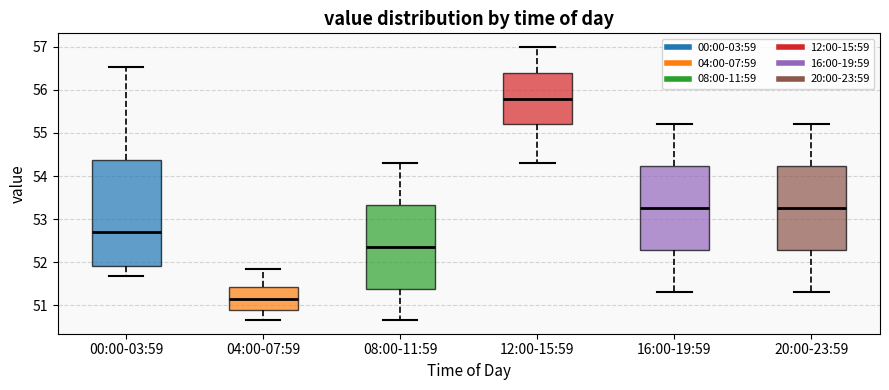

Which box is the tallest, from its lower edge to its upper edge?

00:00-03:59